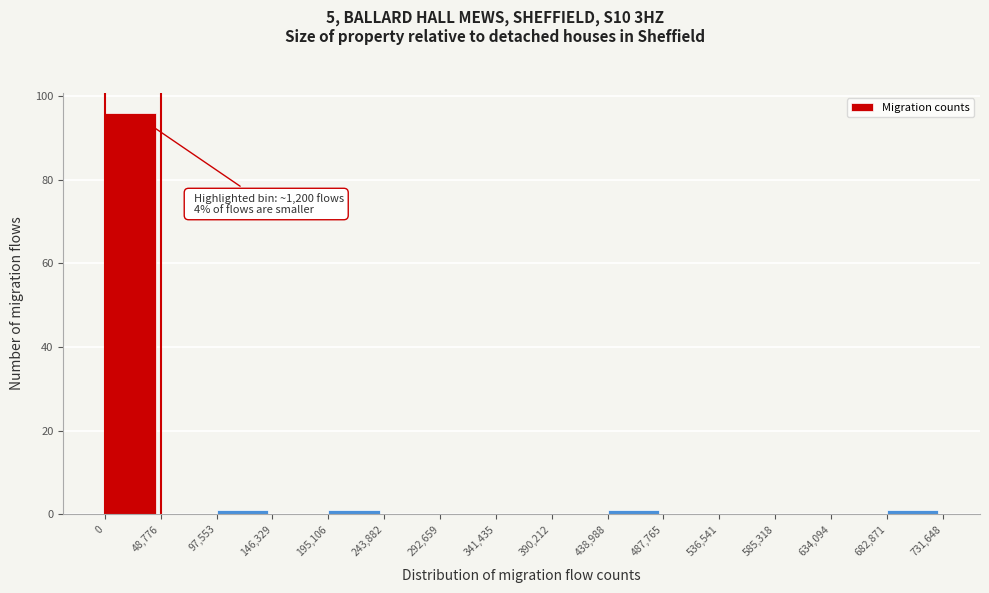

Which range on the x-axis has the tallest bar?

0 to 48,776